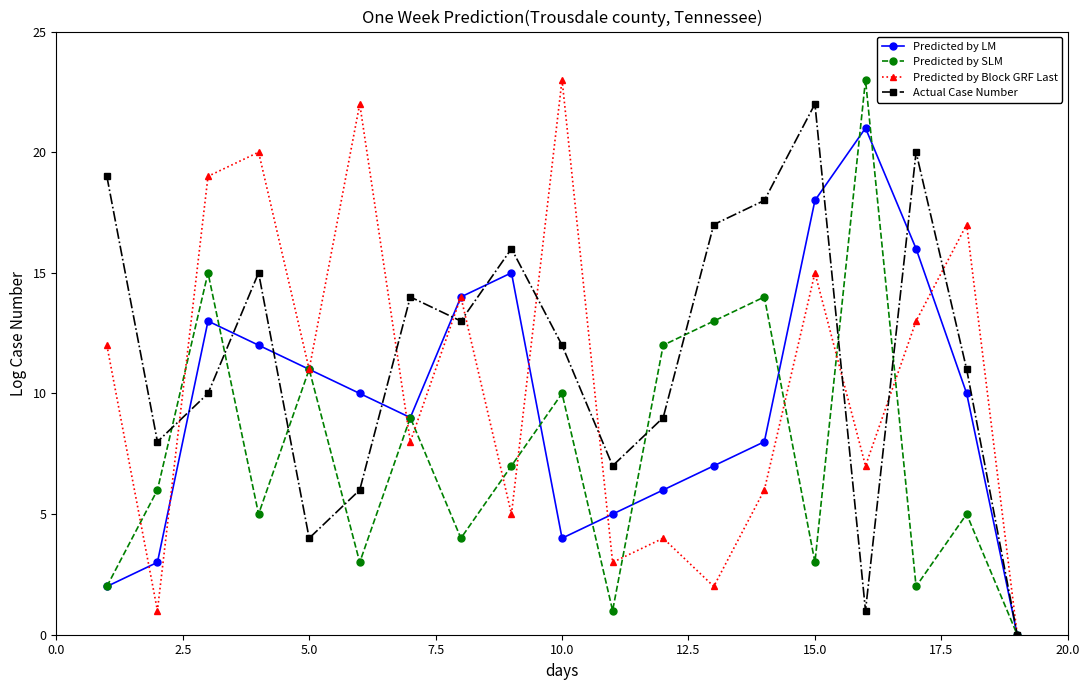

True or false: Actual Case Number and Predicted by SLM cross at least once.

True